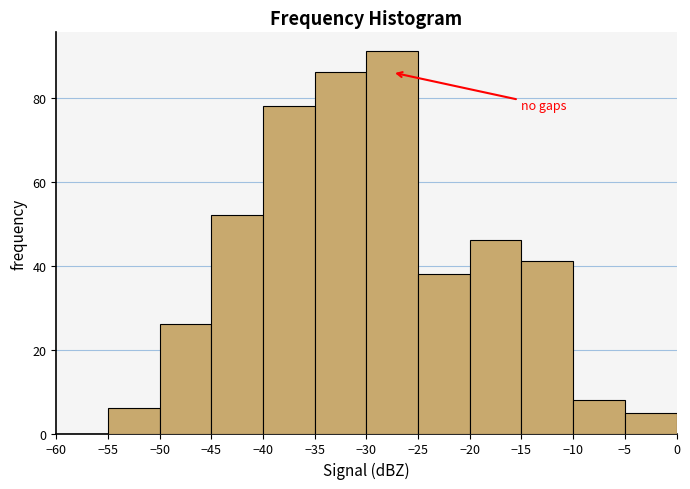

How tall is the bar that spans -25 to -20 on the x-axis? The values are not printed on the chart, so give them approximately, as read against the axis.

38